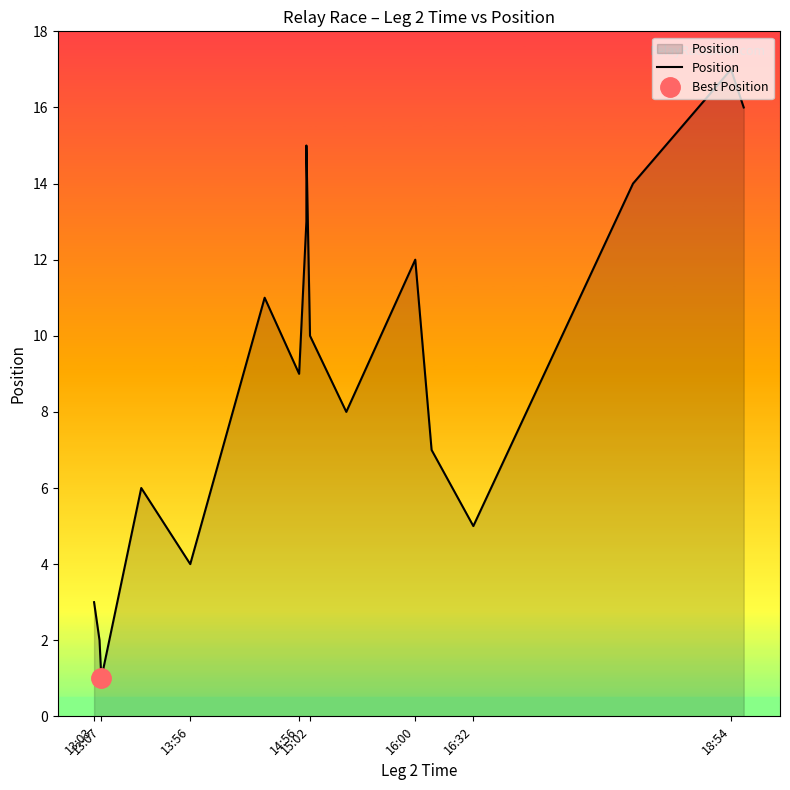

What is the sum of all values?

153